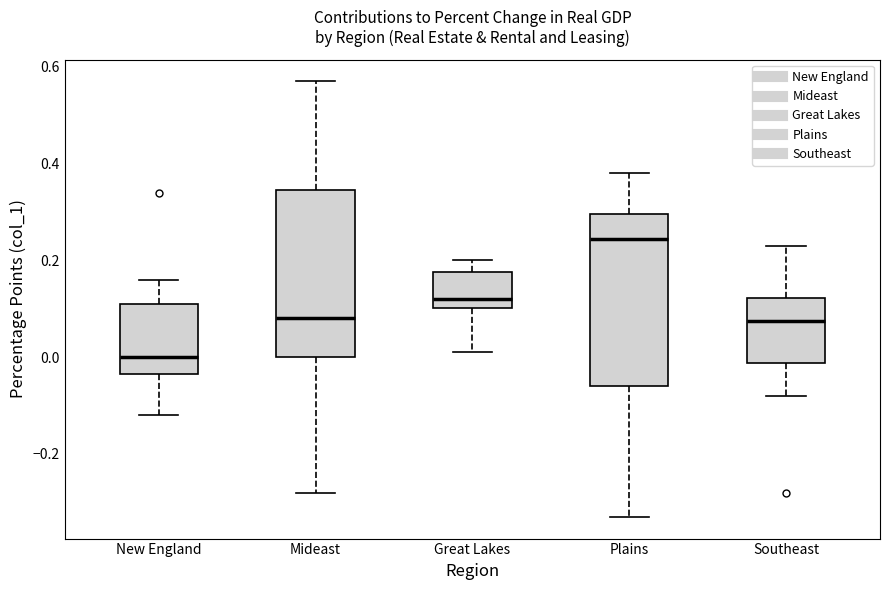

Where is the upper edge of the box for Mideast on the y-axis? The values are not printed on the chart, so give them approximately, as read against the axis.

0.34